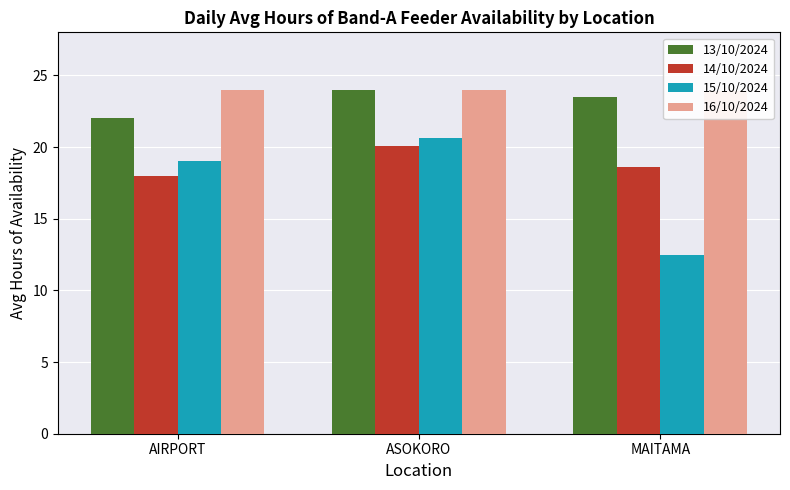

The value of 15/10/2024 at MAITAMA is 3.2. True or false?

False